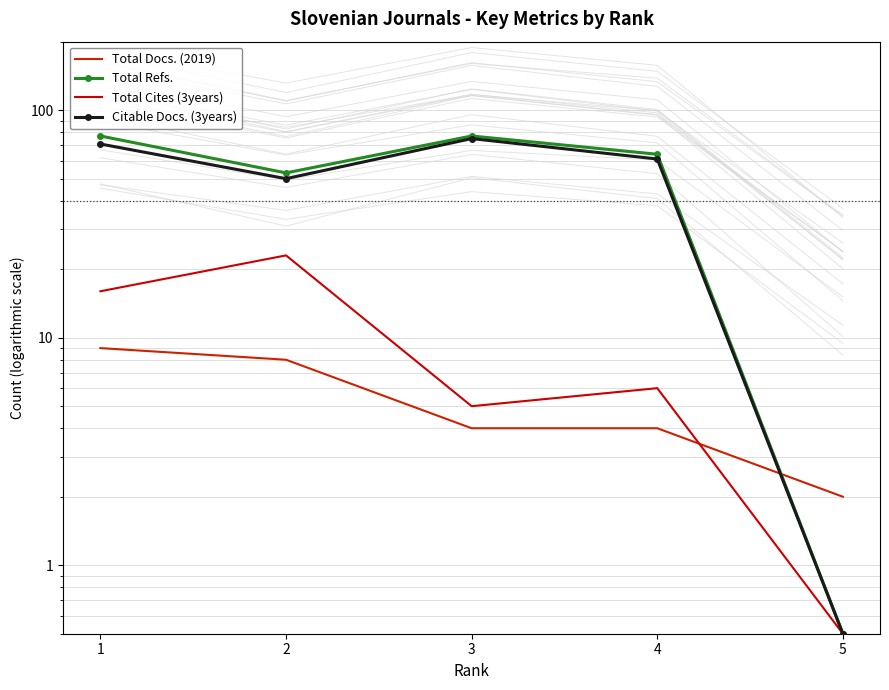

Rank the series by their maximum value, from lowest to highest.

Total Docs. (2019), Total Cites (3years), Citable Docs. (3years), Total Refs.